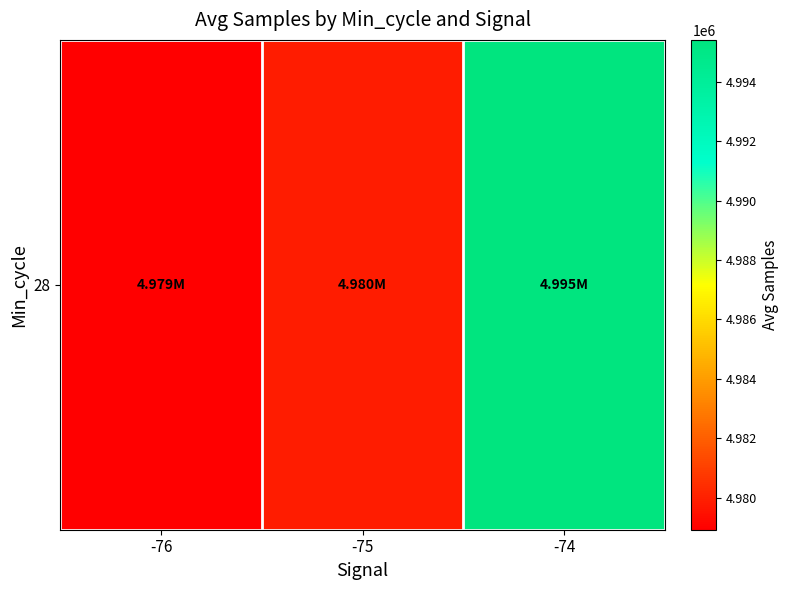

What is the difference between the maximum and second lowest values?

15585.7